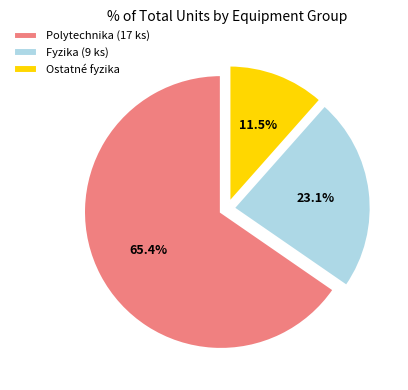

What is the ratio of the value at Ostatné fyzika to the value at Fyzika (9 ks)?

0.5